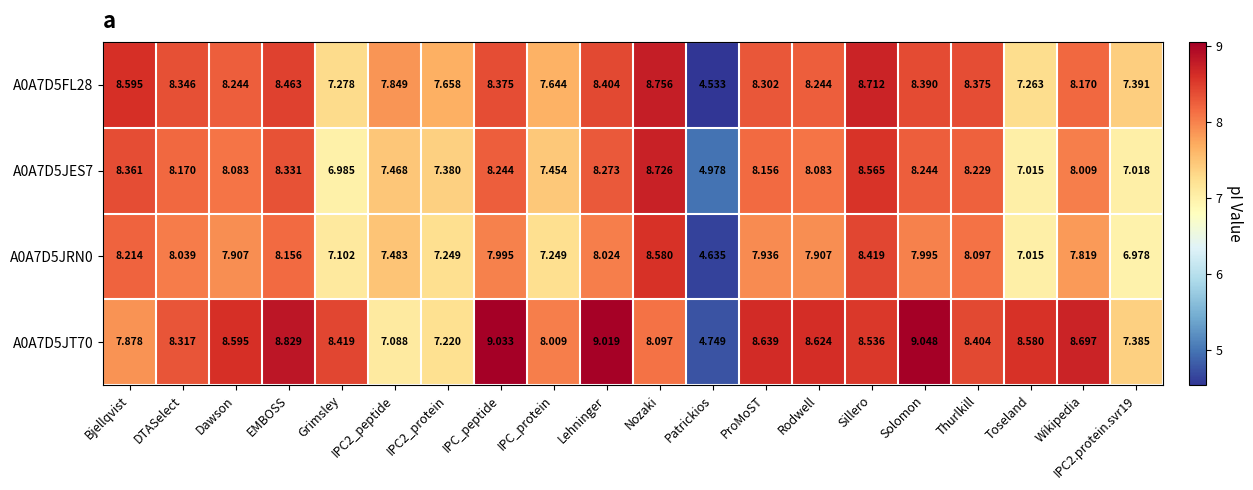

Rank the series by their average value, from lowest to highest.

A0A7D5JRN0, A0A7D5JES7, A0A7D5FL28, A0A7D5JT70